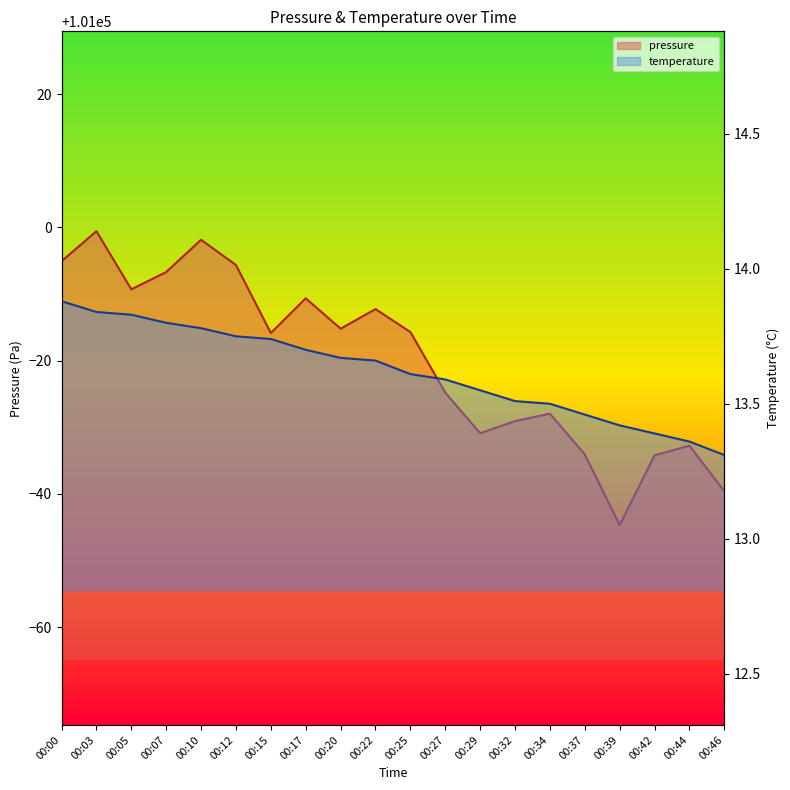

What is the value of the temperature point at the 10th from the left?

13.7